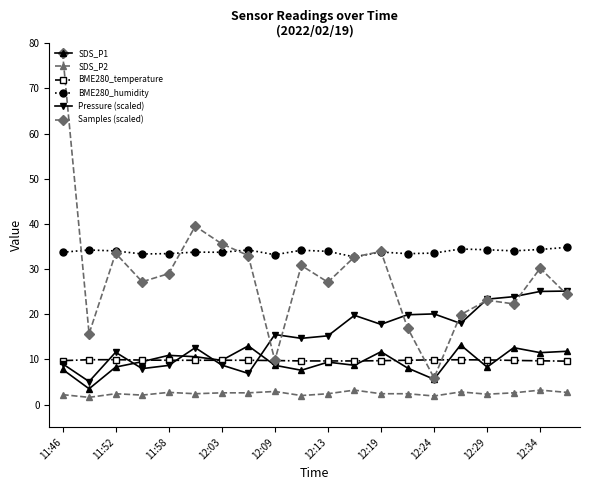

What is the highest value of the BME280_temperature series?

9.9